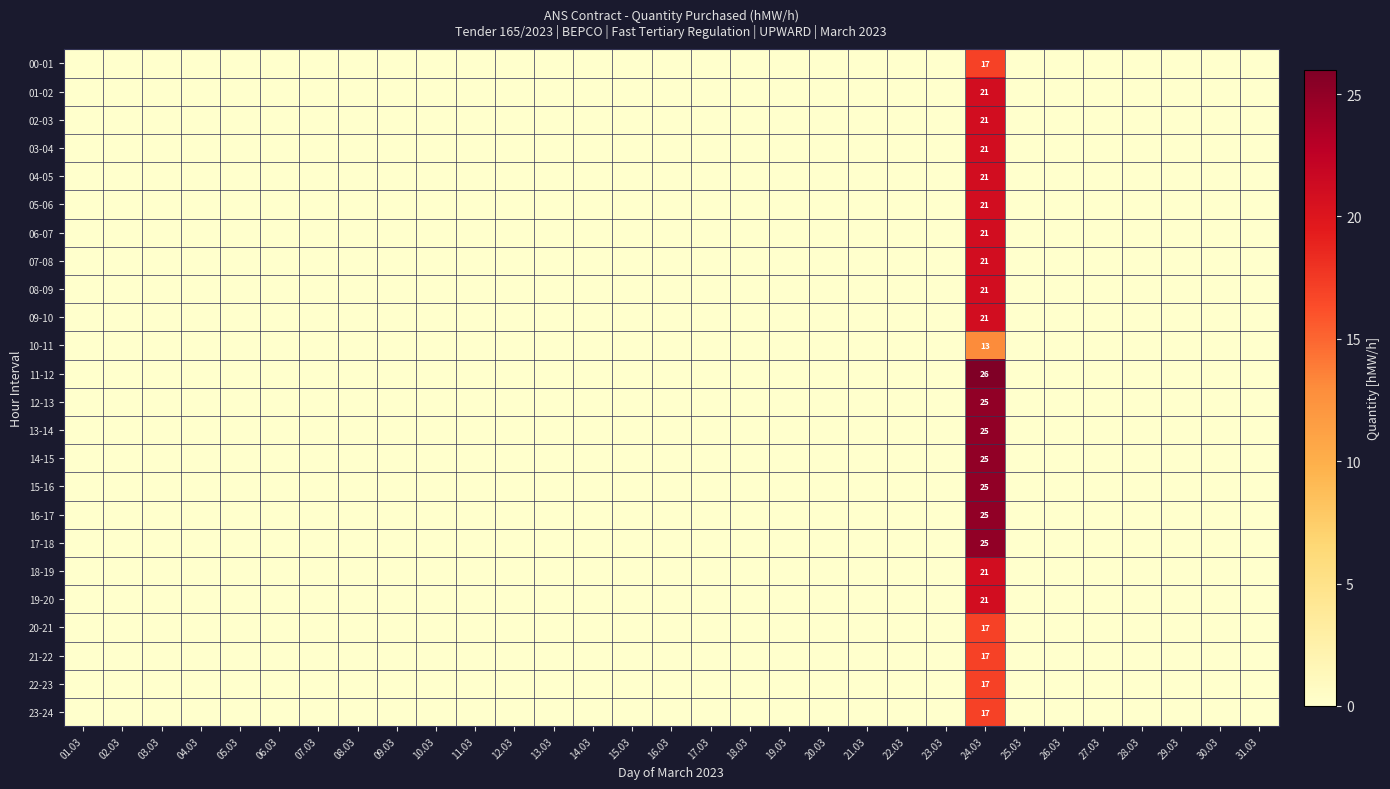

List the labels in order of 11-12 value, largest first.

24.03, 01.03, 02.03, 03.03, 04.03, 05.03, 06.03, 07.03, 08.03, 09.03, 10.03, 11.03, 12.03, 13.03, 14.03, 15.03, 16.03, 17.03, 18.03, 19.03, 20.03, 21.03, 22.03, 23.03, 25.03, 26.03, 27.03, 28.03, 29.03, 30.03, 31.03